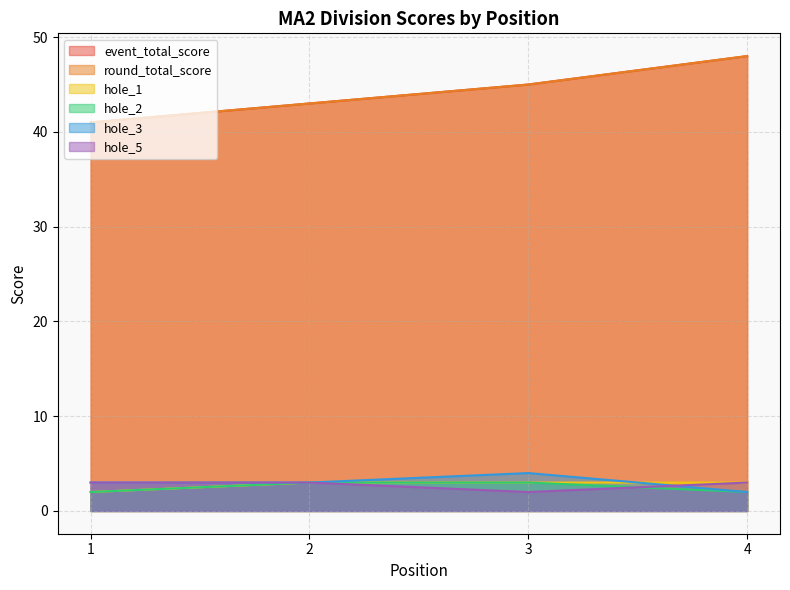

What is the value of the hole_3 point at the 2nd from the left?

3